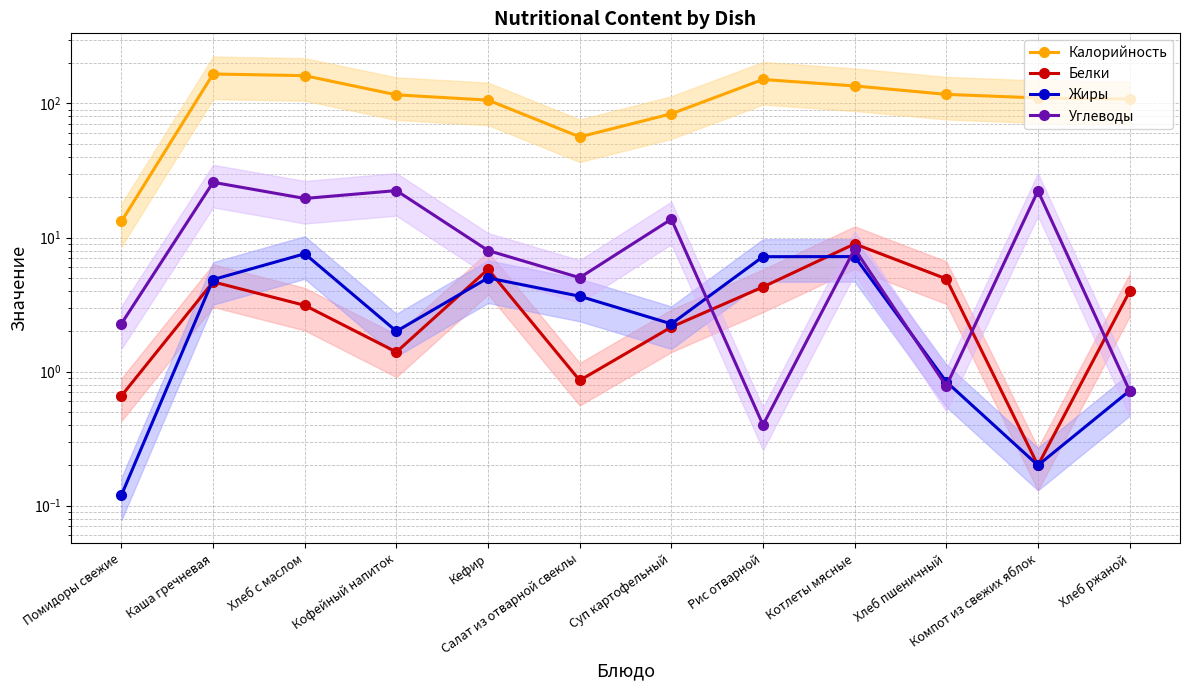

At how many categories does at least one series exceed 162?

1